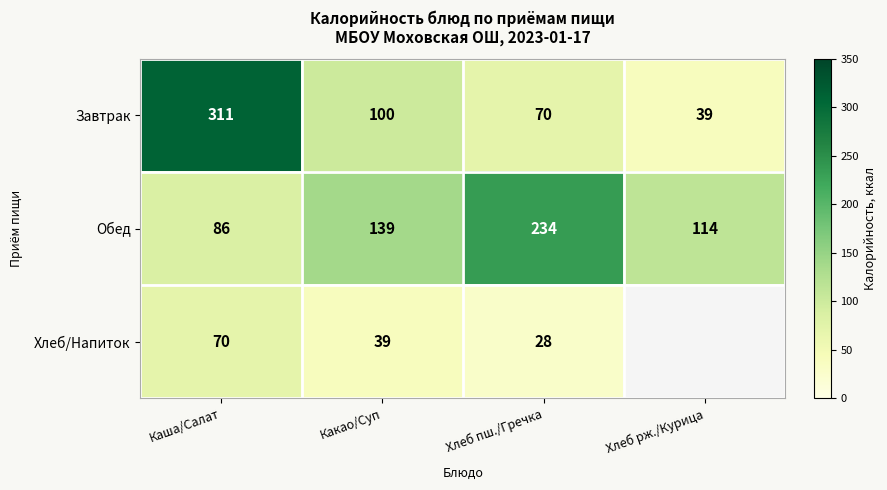

At which label does Завтрак reach its minimum?

Хлеб рж./Курица